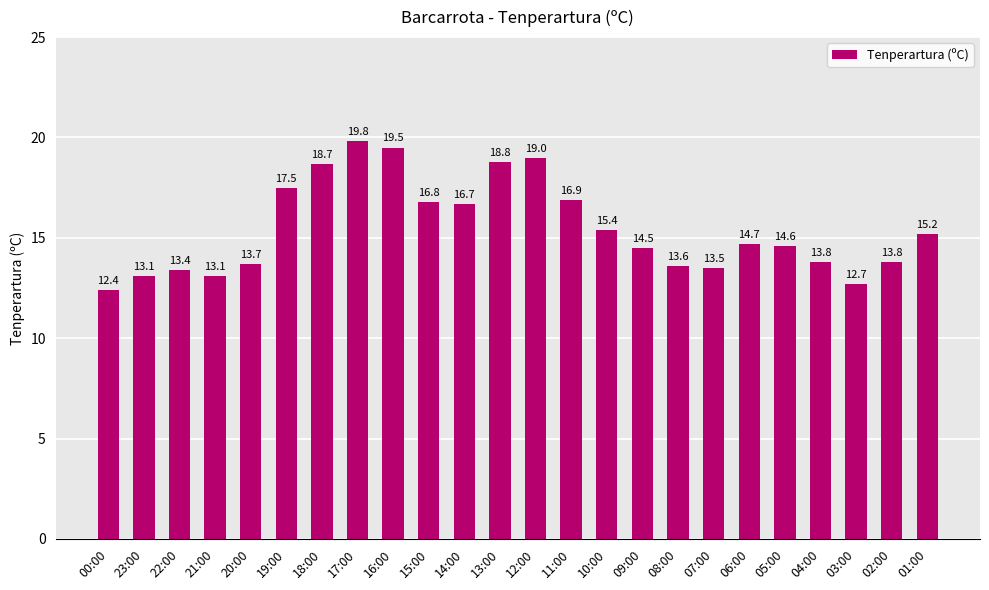

Are the bars horizontal?

No